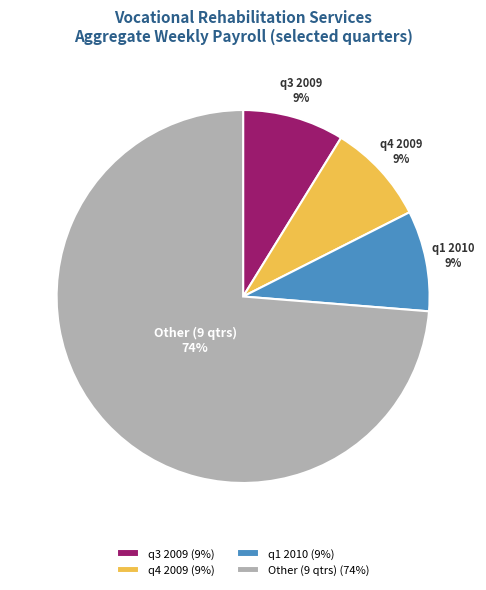

True or false: Other (9 qtrs) accounts for 88% of the total.

False